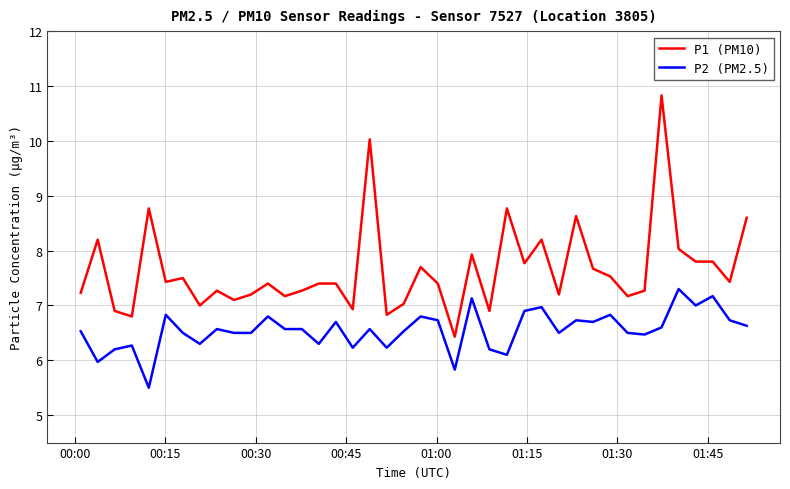

What is the maximum value shown in the chart?

10.8